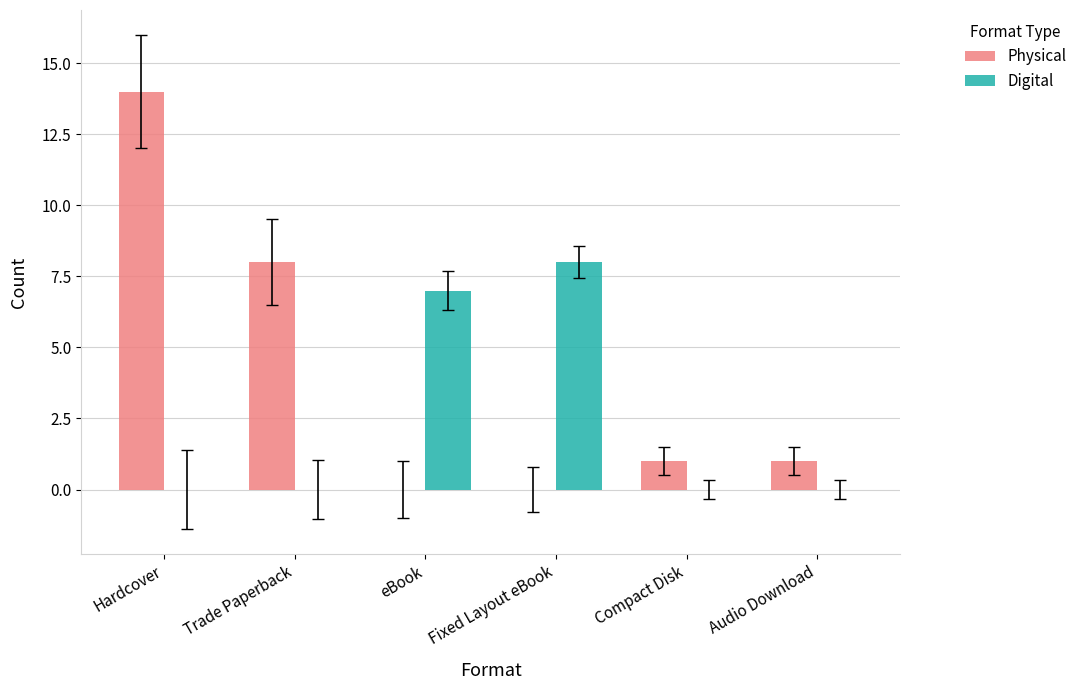

How many data points does each series have?

6